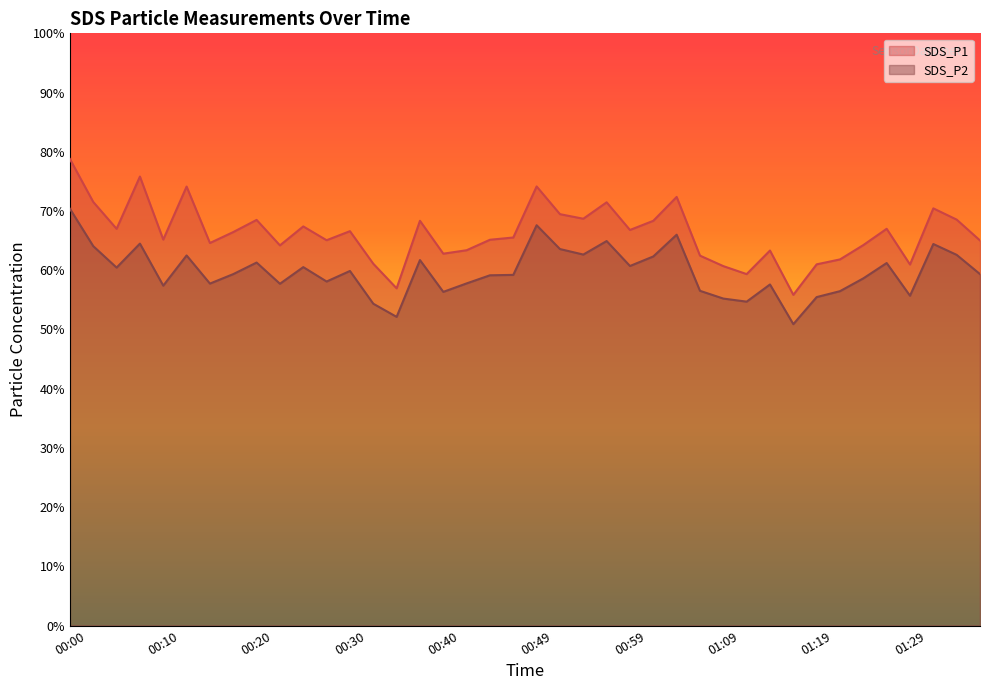

How many data points in SDS_P2 are less than 59?

17